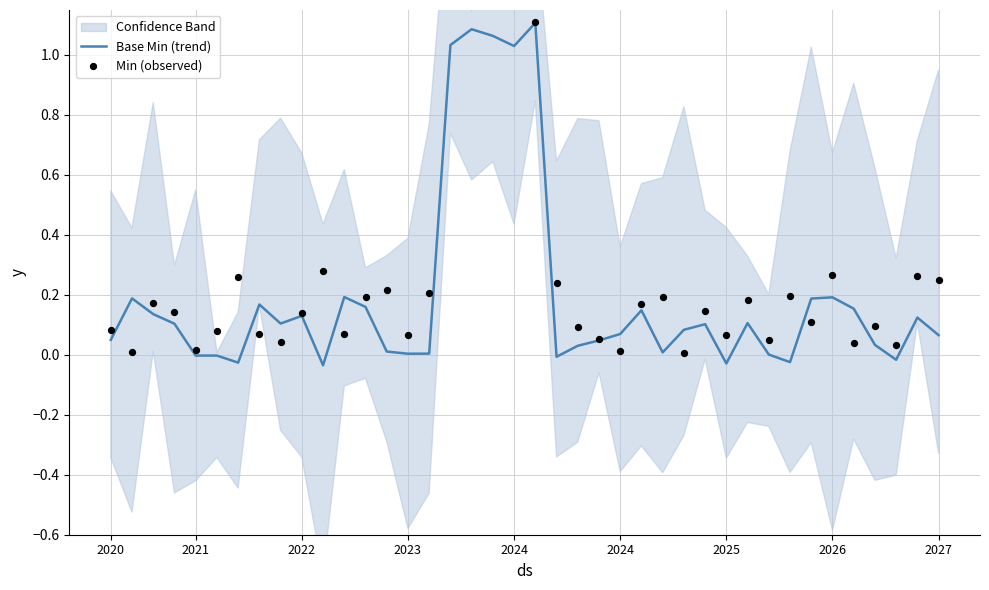

At how many categories does at least one series exceed 1?

5